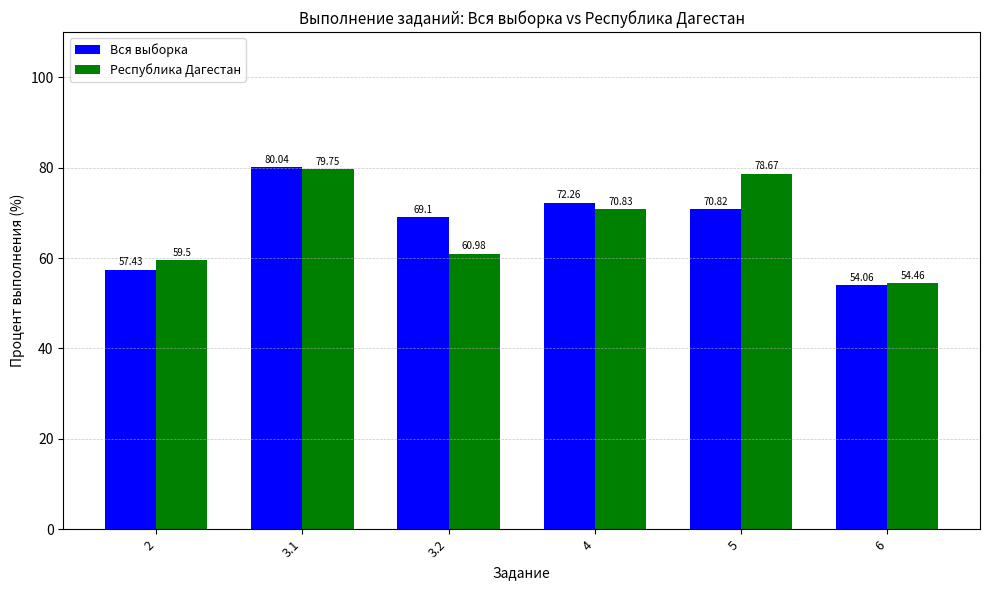

At which category is the sum across all series the highest?

3.1